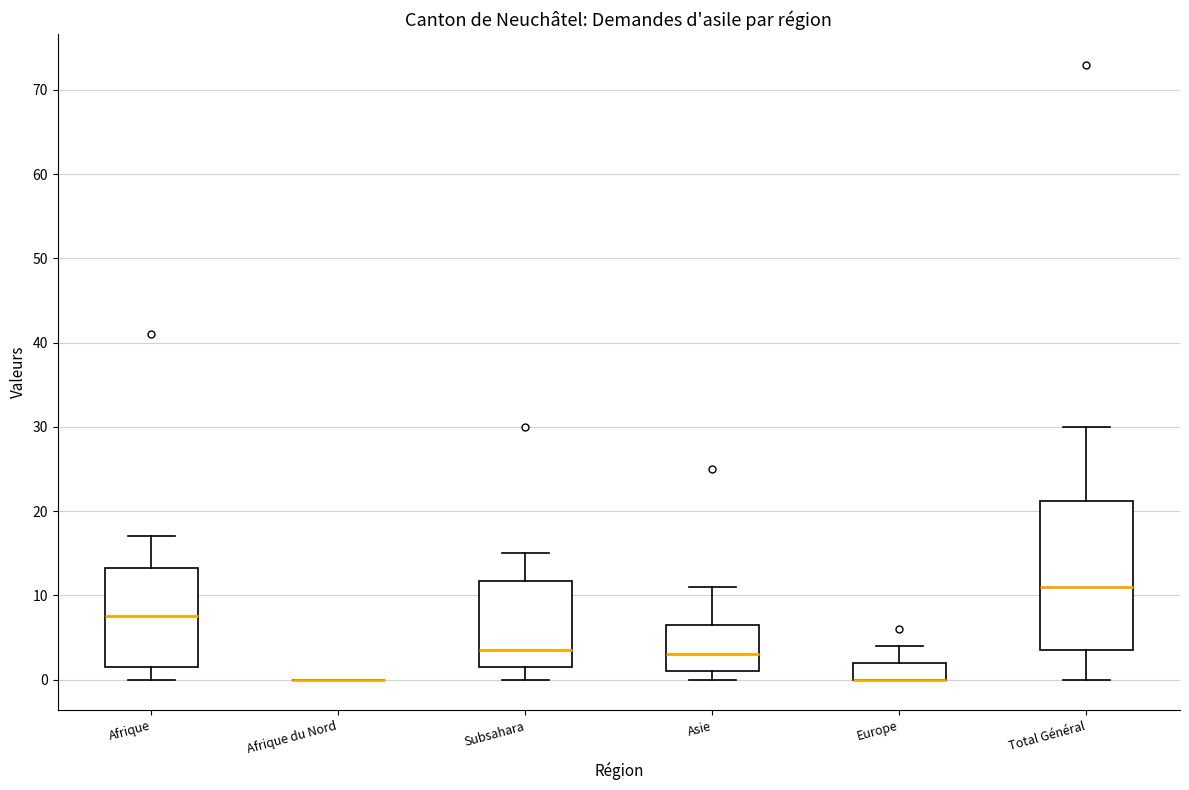

Reading left to right, read every box against the y-axis: the position of its median line, the range the box covers, and the ends of its whiskers. The values are not printed on the chart, so give them approximately, as read against the axis.

Afrique: median 8, box 2 to 13, whiskers 0 to 17
Afrique du Nord: box collapsed to a line at 0, whiskers 0 to 0
Subsahara: median 4, box 2 to 12, whiskers 0 to 15
Asie: median 3, box 1 to 7, whiskers 0 to 11
Europe: median 0 (drawn on the box's lower edge), box 0 to 2, whiskers 0 to 4
Total Général: median 11, box 4 to 21, whiskers 0 to 30